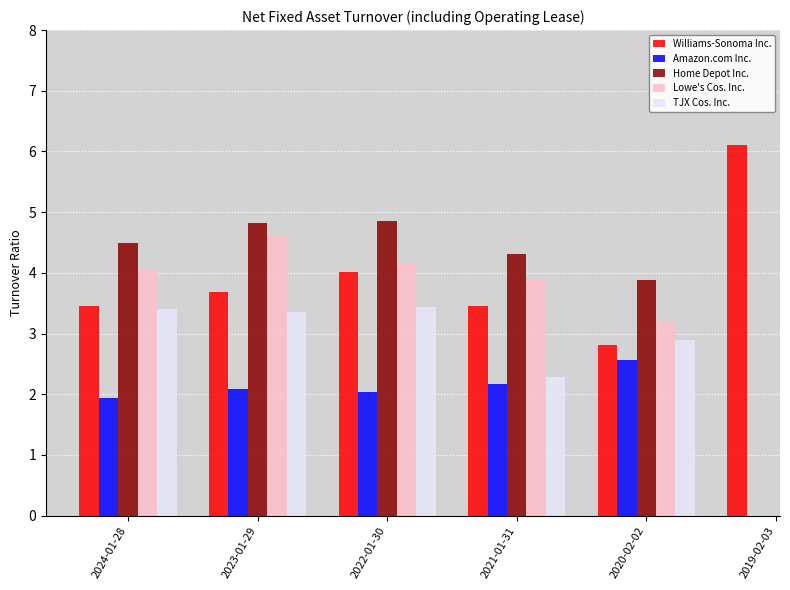

What is the spread (max minus min) of values at 2021-01-31?

2.1